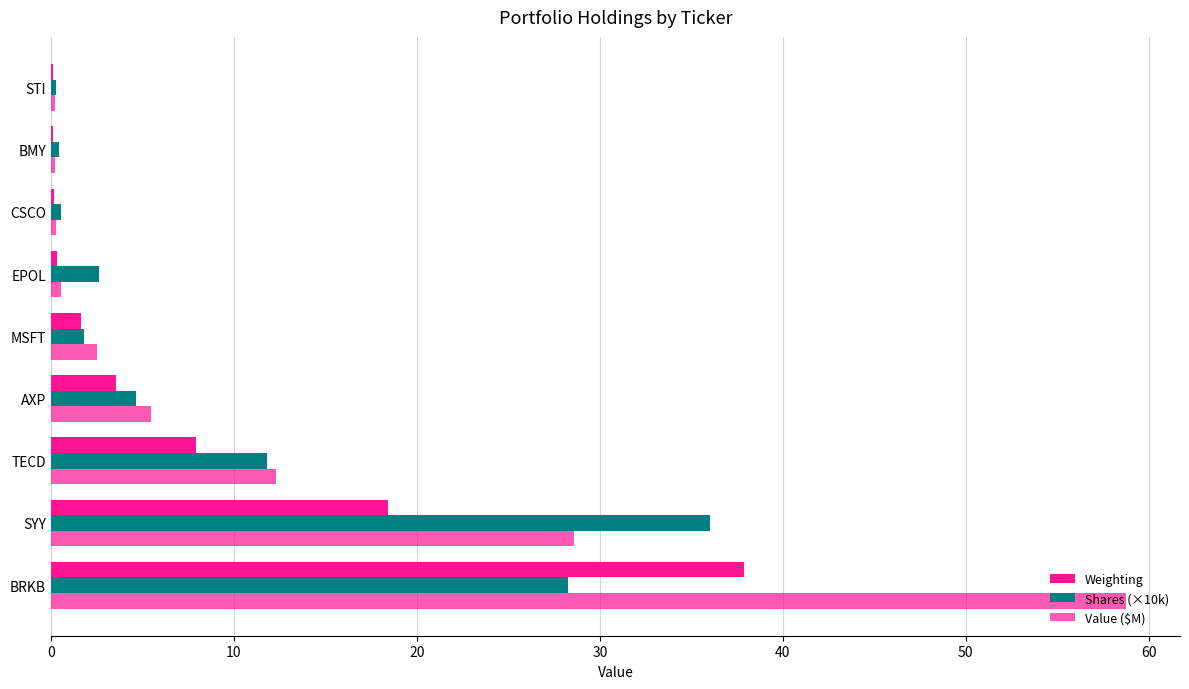

What is the sum of all Shares (×10k) values?

86.4